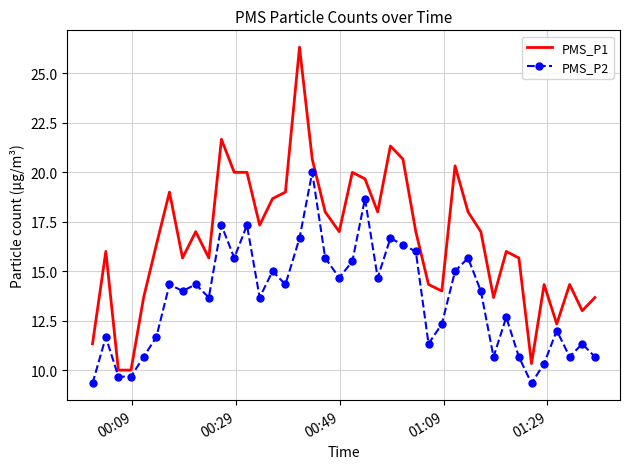

True or false: PMS_P2 and PMS_P1 cross at least once.

False